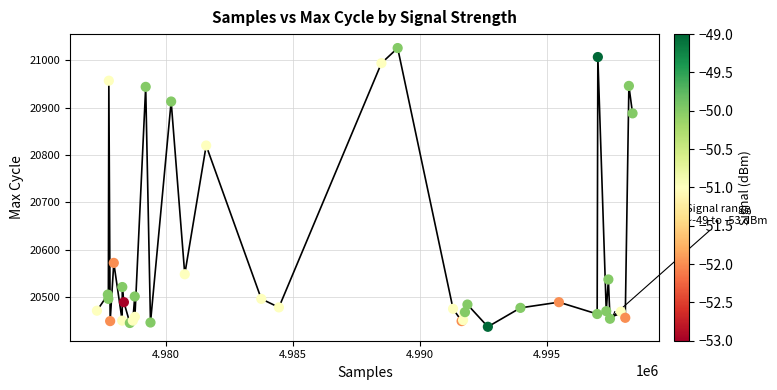

What Y value in the scatter plot is closest to 20731?

20820